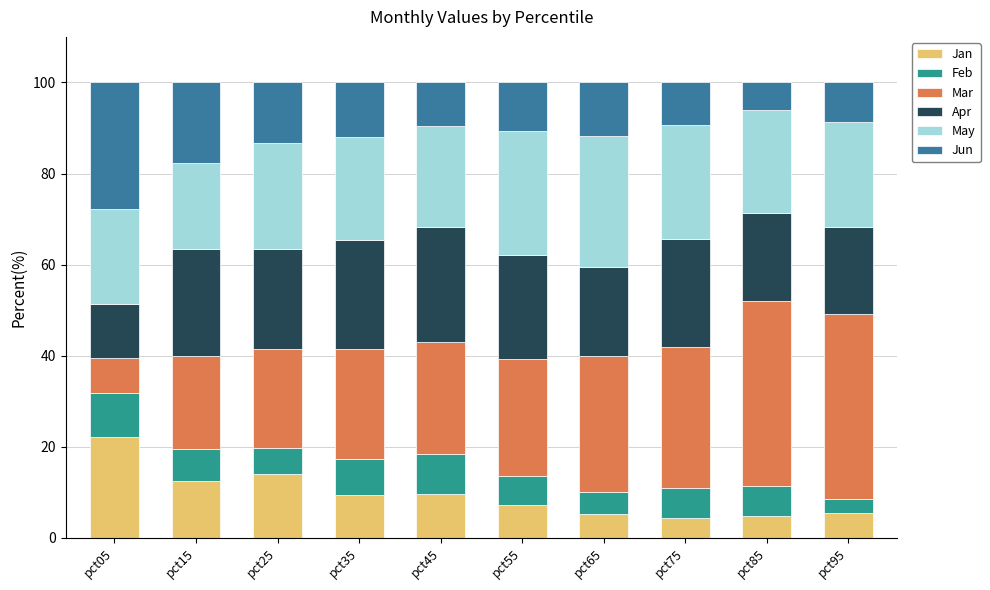

At which label does Jan reach its peak?

pct05